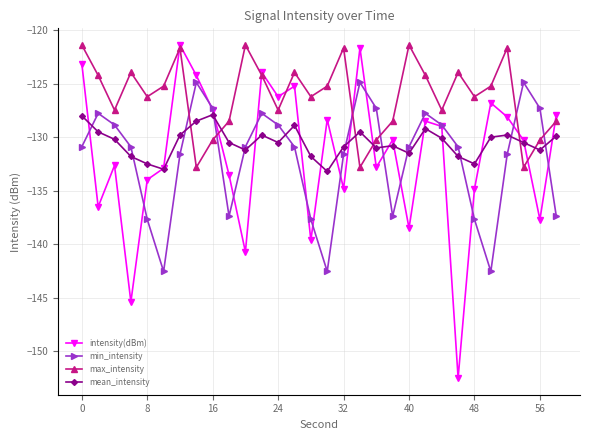

Which series has the widest spread of values?

intensity(dBm)